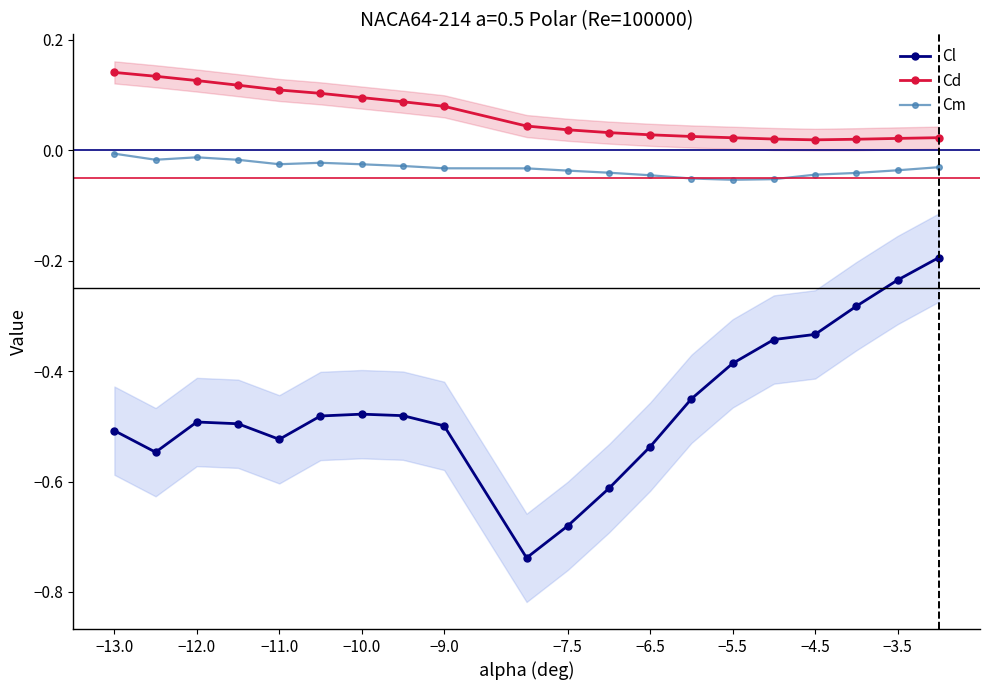

In Cm, how many points are higher than both neighbors (excluding endpoints)?

2